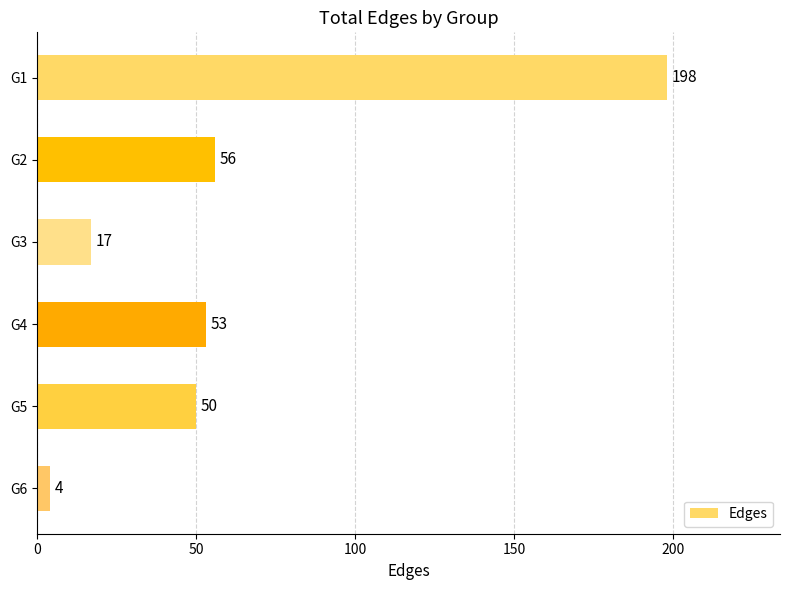

What is the average value?

63